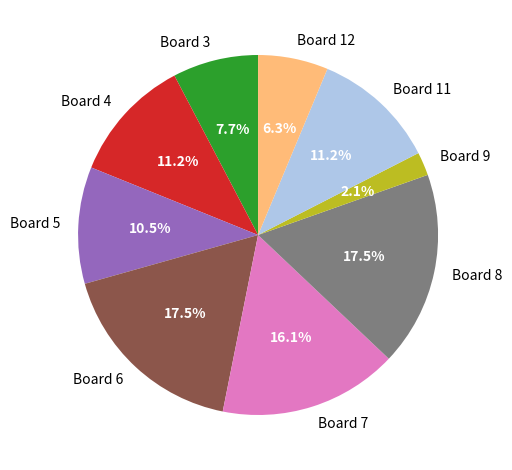

Does Board 5 represent more than half of the total?

No